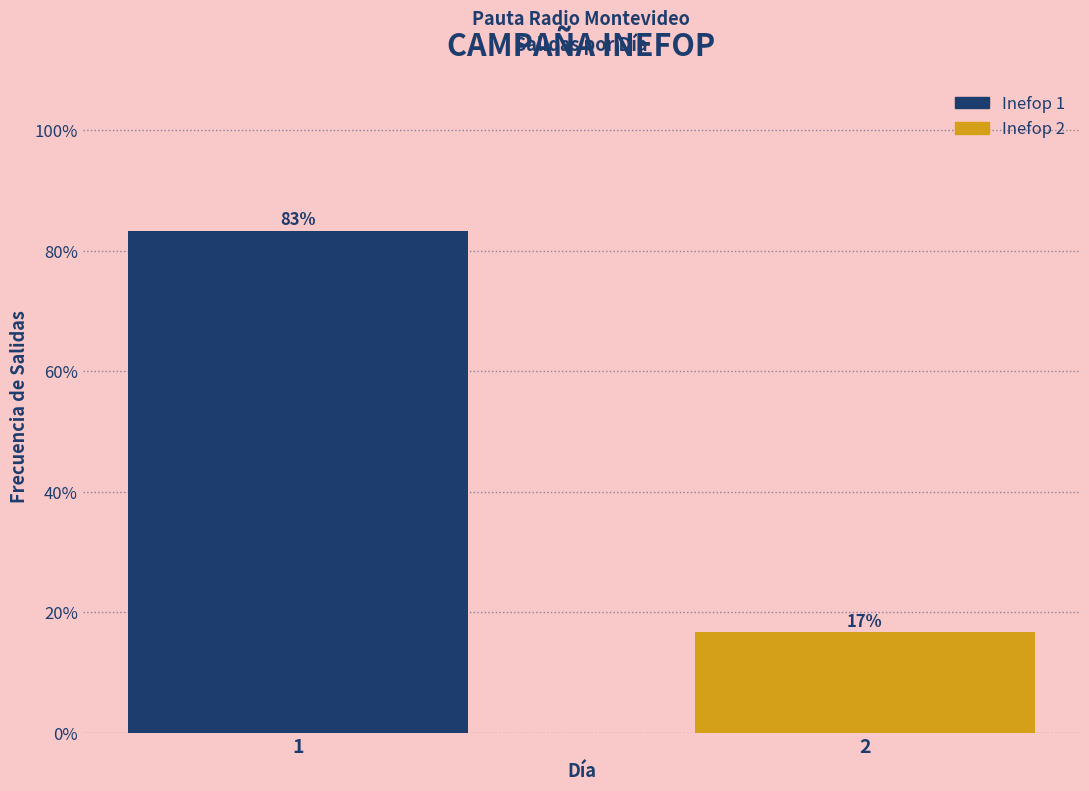

List the labels in order of value, smallest first.

2, 1